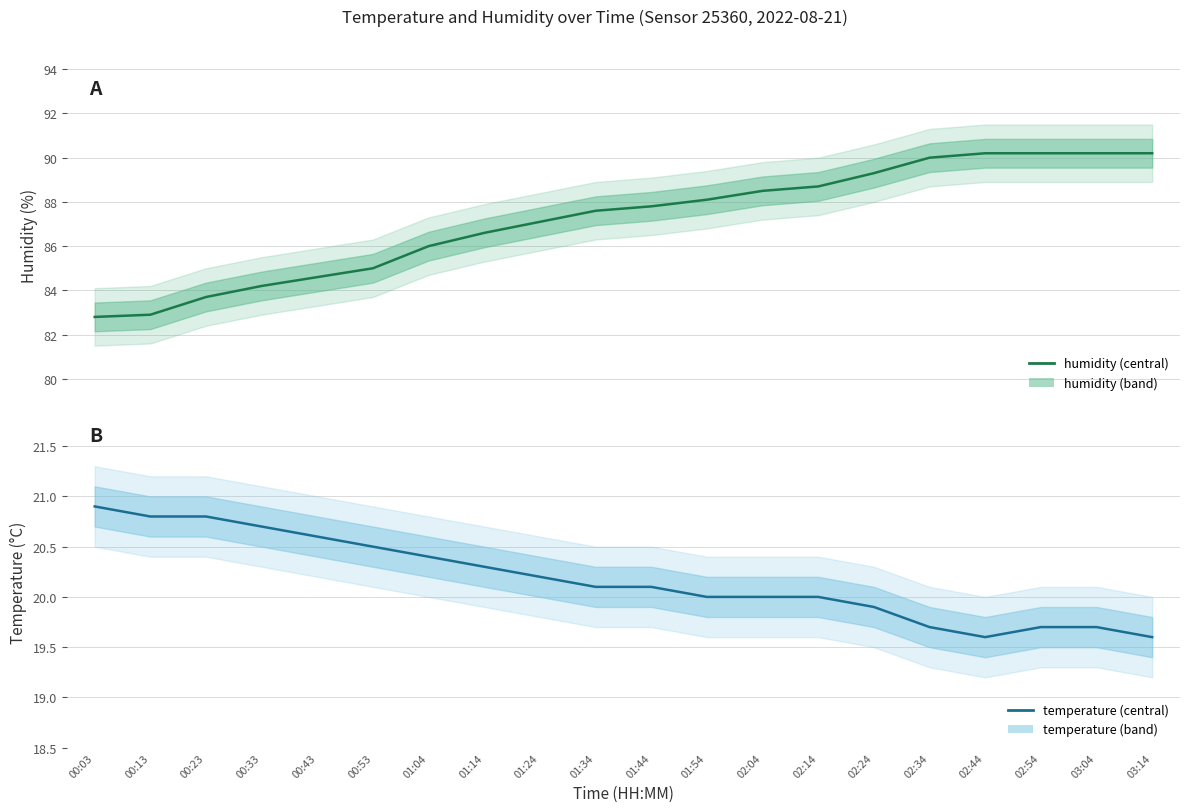

At which label does temperature reach its peak?

00:03